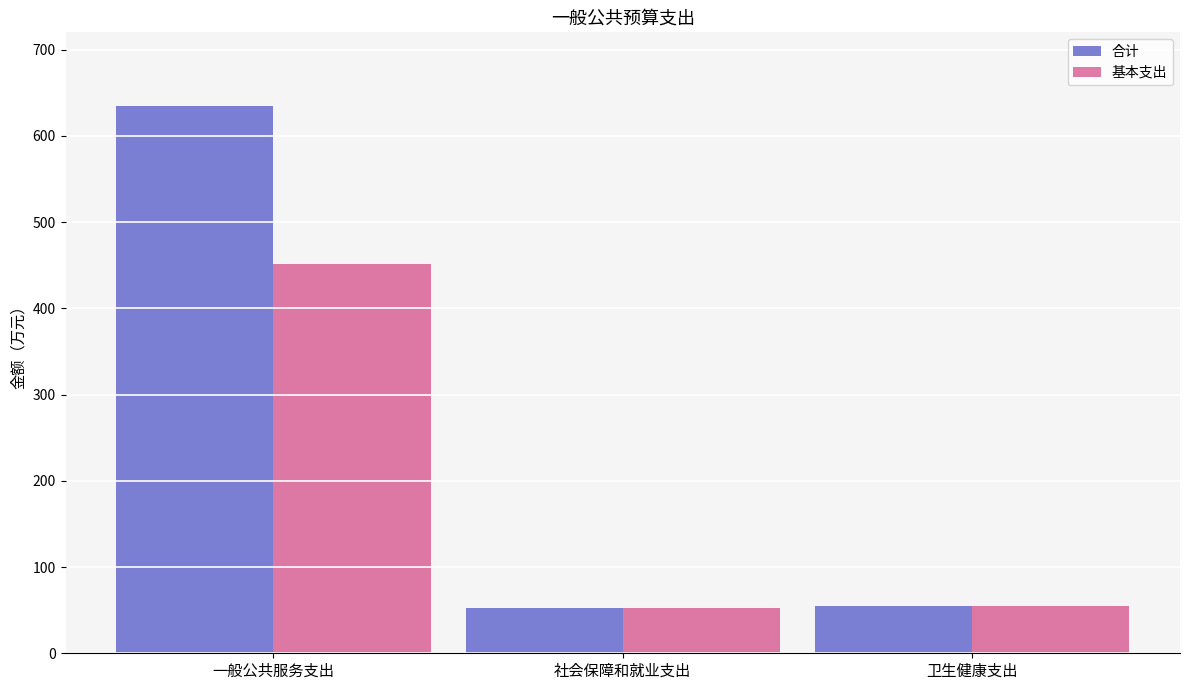

True or false: 基本支出 has a value of 52.9 at 社会保障和就业支出.

True